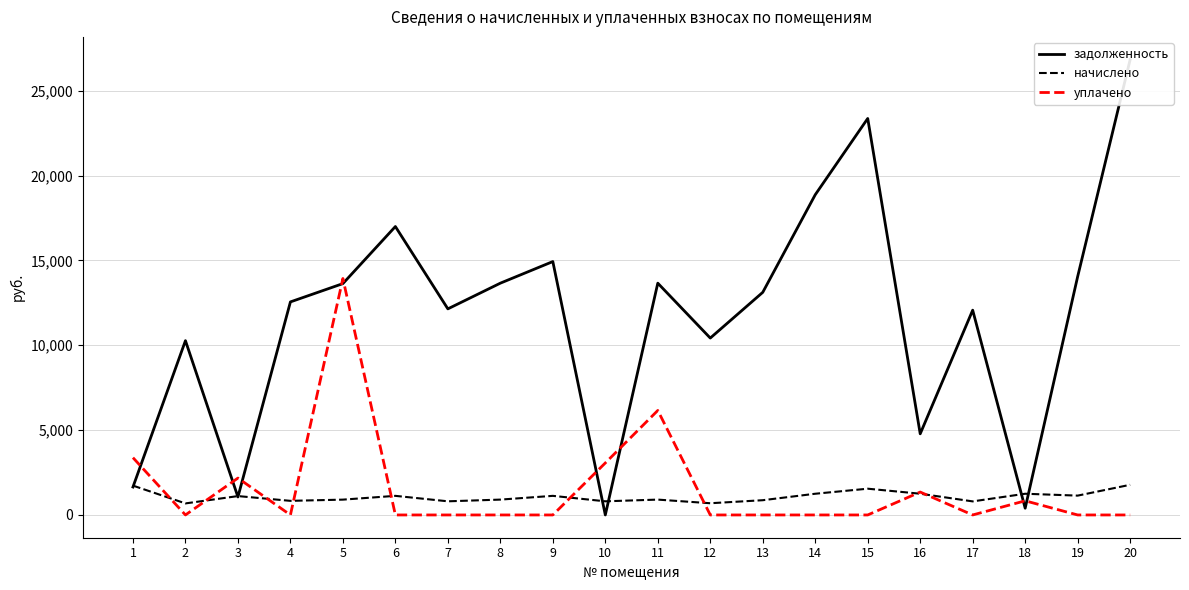

Is the value of начислено at 19 greater than the value of задолженность at 10?

Yes